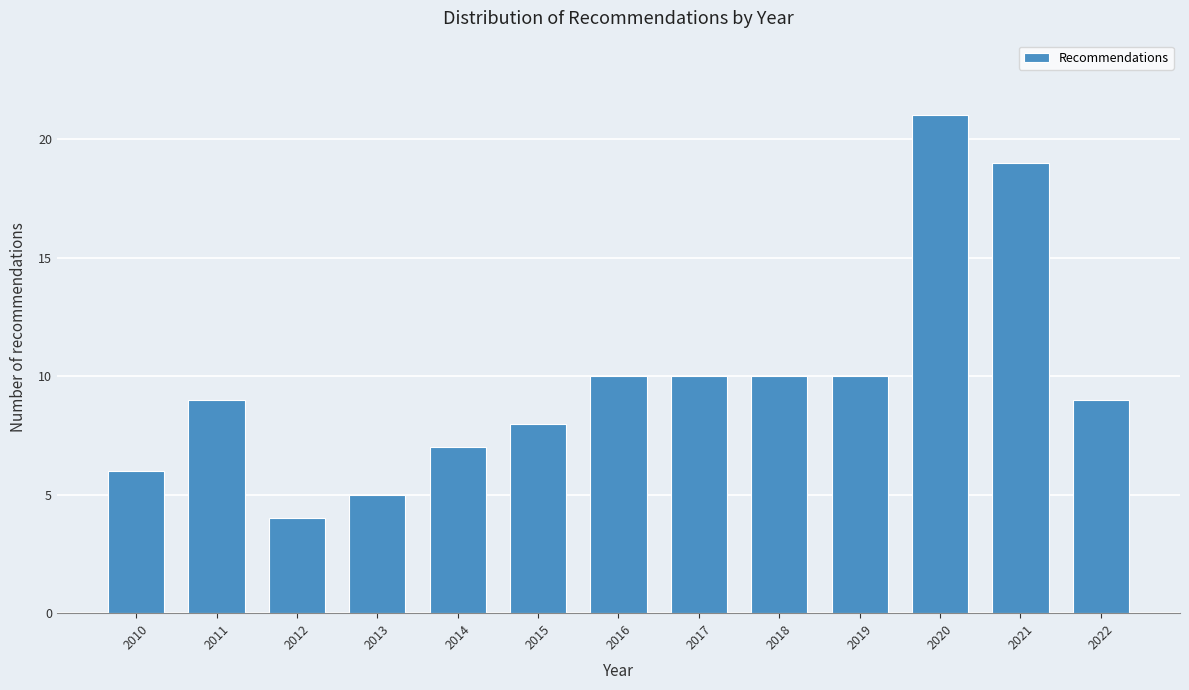

Reading left to right, what are all the values shown in this chart?

6	9	4	5	7	8	10	10	10	10	21	19	9